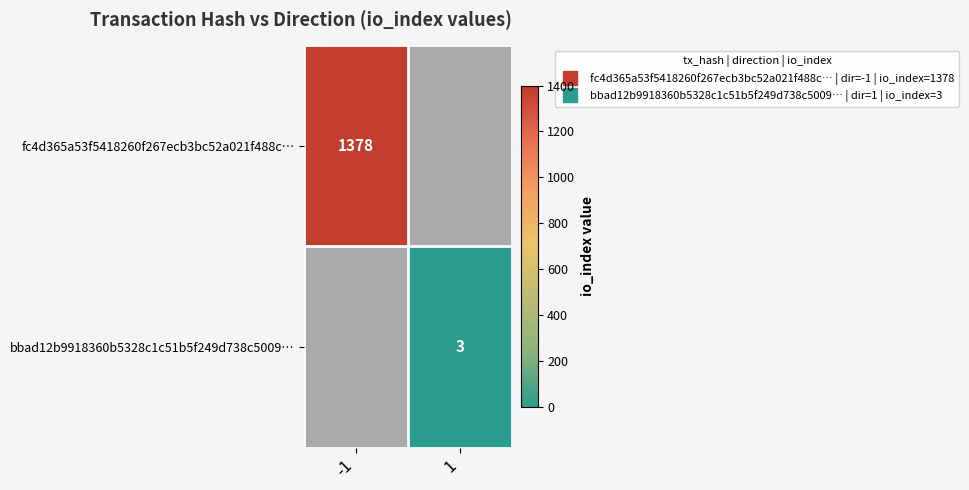

True or false: bbad12b9918360b5328c1c51b5f249d738c5009… has a value of 4.4 at 1.

False